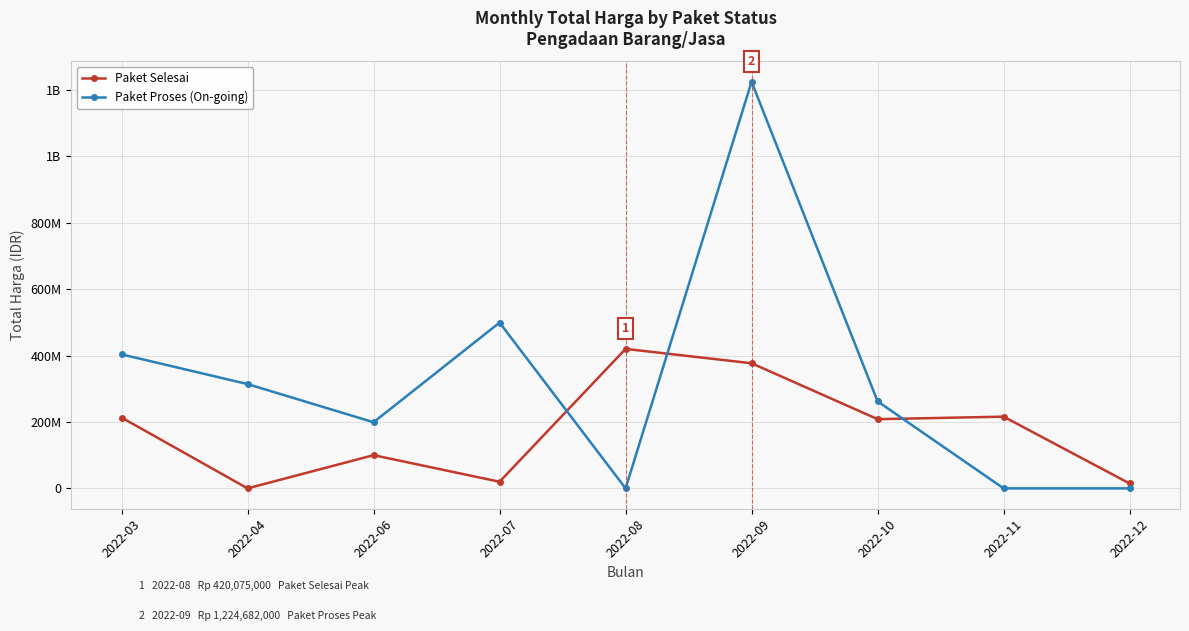

What are all the series names shown in the legend?

Paket Selesai, Paket Proses (On-going)